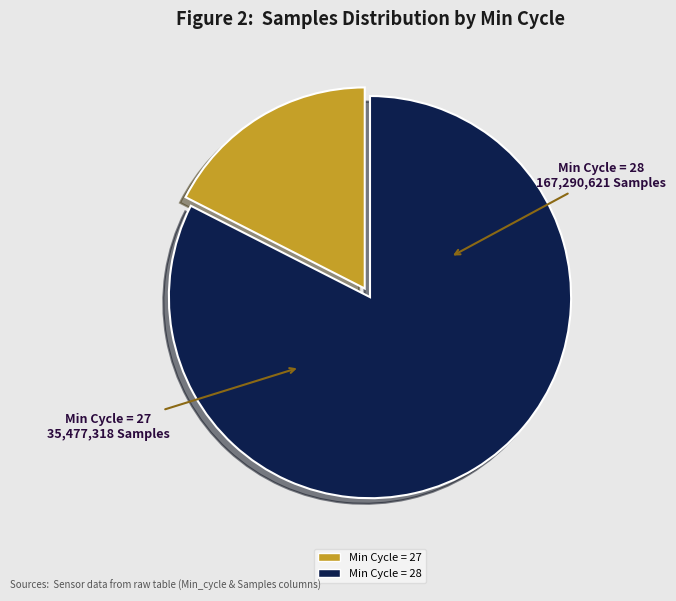

Is there any slice that represents more than half of the pie?

Yes